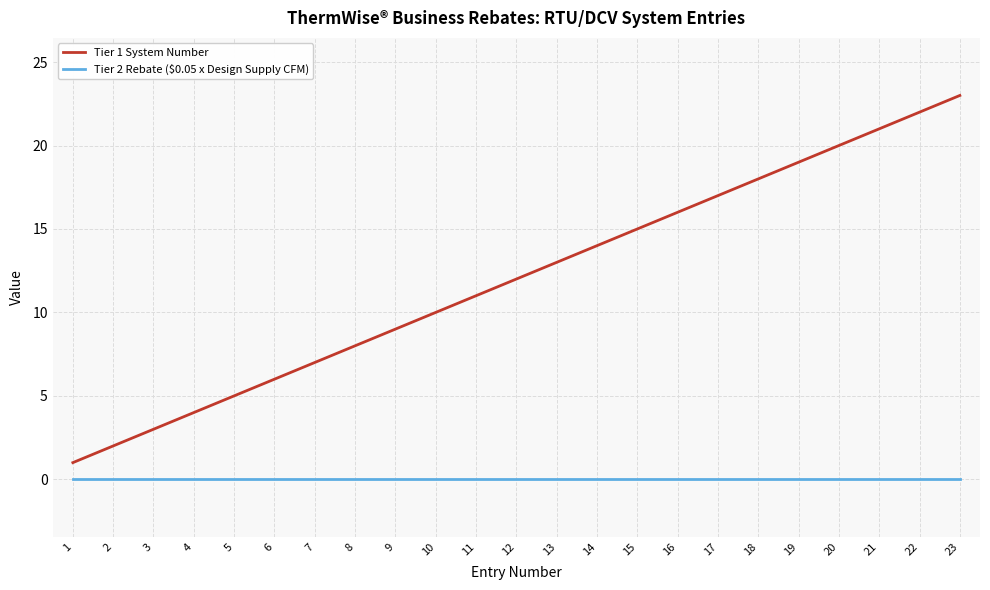

Between 13 and 21, which series saw the biggest shift?

Tier 1 System Number